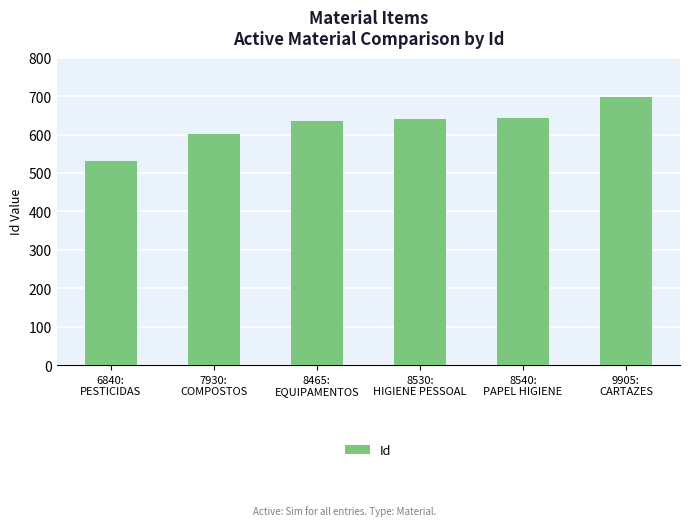

What is the sum of all values?

3749